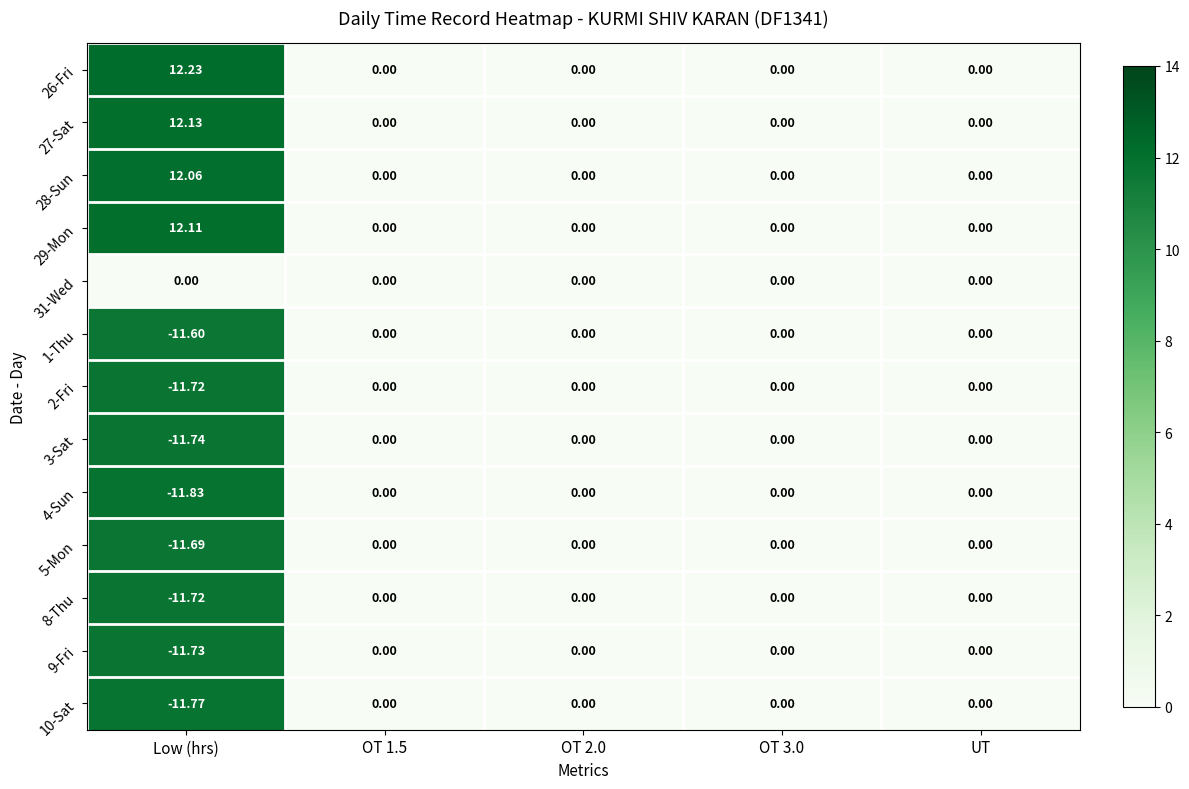

Which category has the lowest value across all series?

Low (hrs)